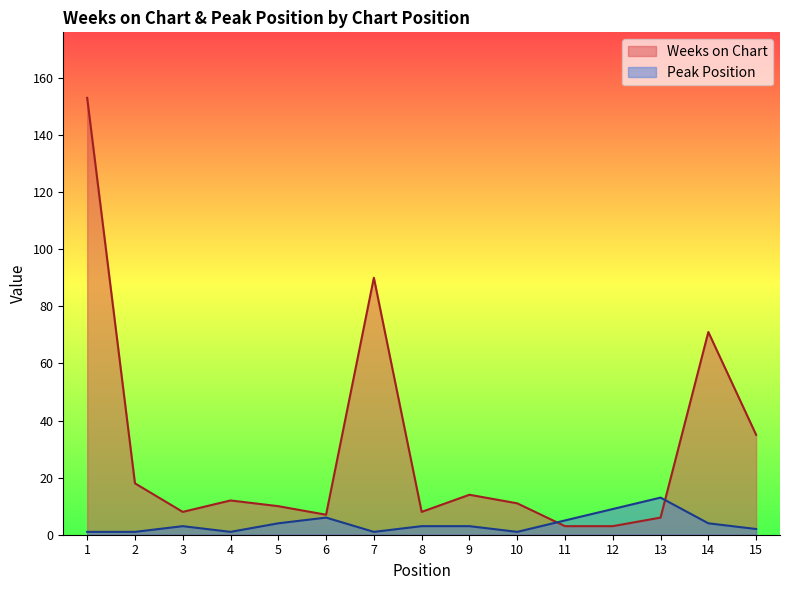

Which series changed the most between 14 and 15?

Weeks on Chart